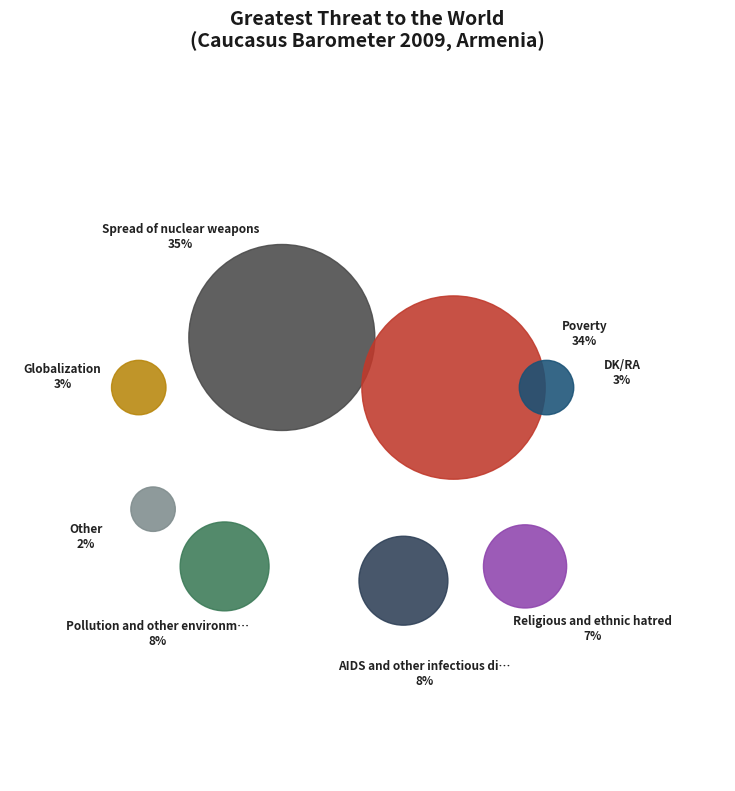

Is there a majority slice in this chart?

No